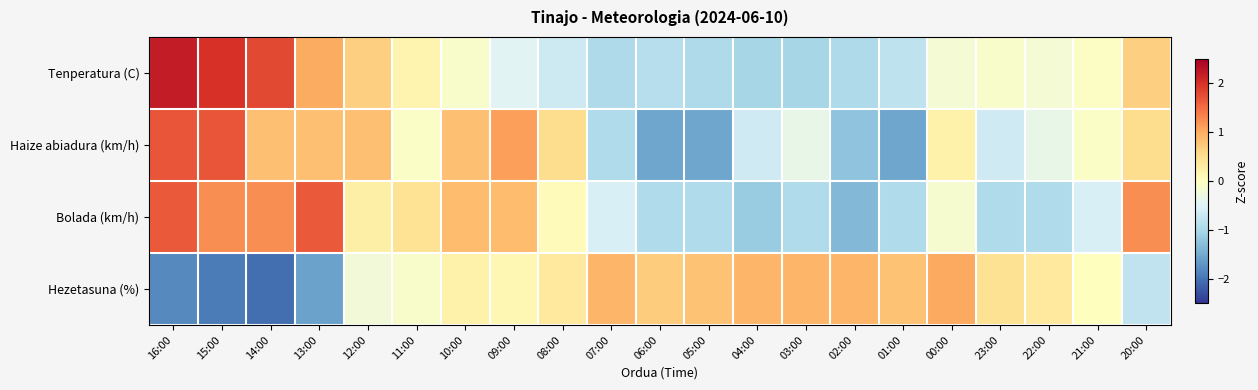

At which category is the sum across all series the highest?

16:00